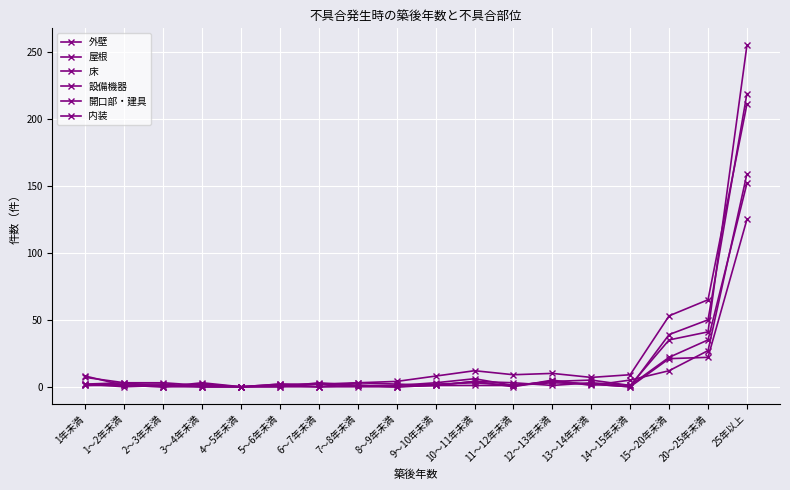

Count the number of data series in this chart.

6